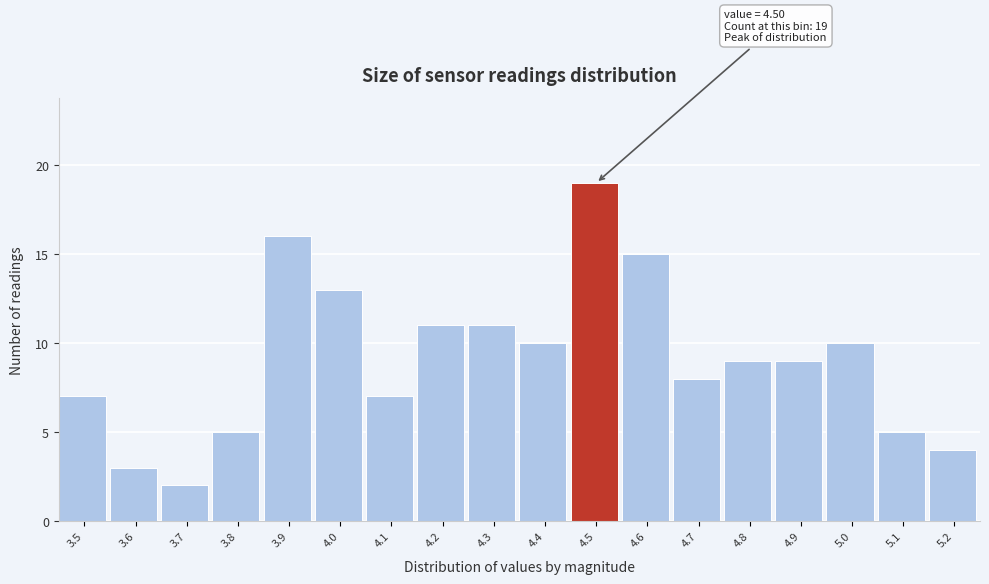

Which range on the x-axis has the tallest bar?

4.45 to 4.55